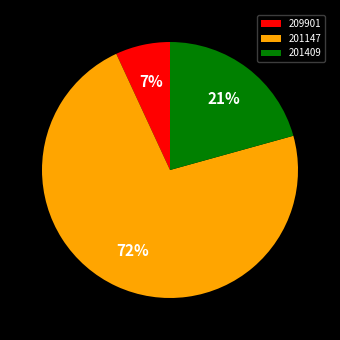

Combined, do 201409 and 209901 account for over 50%?

No